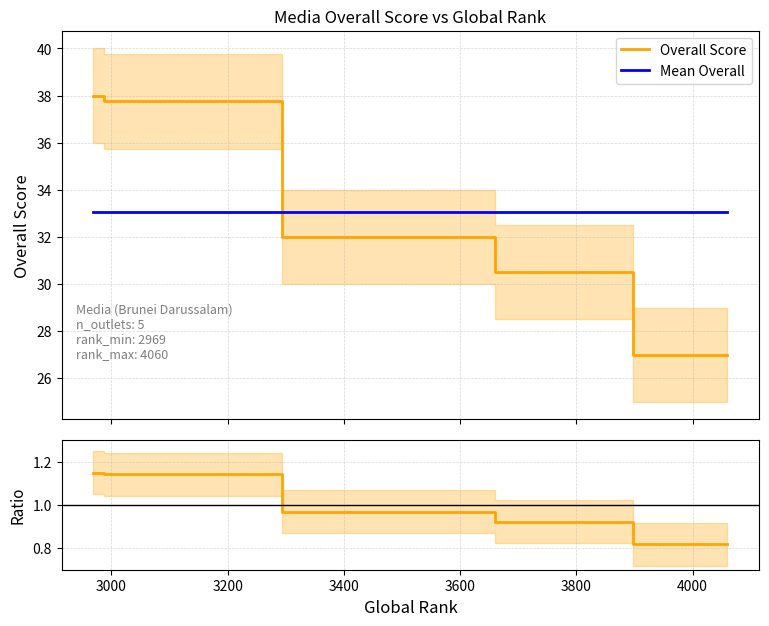

What is the highest value of the Overall Score series?

38.0